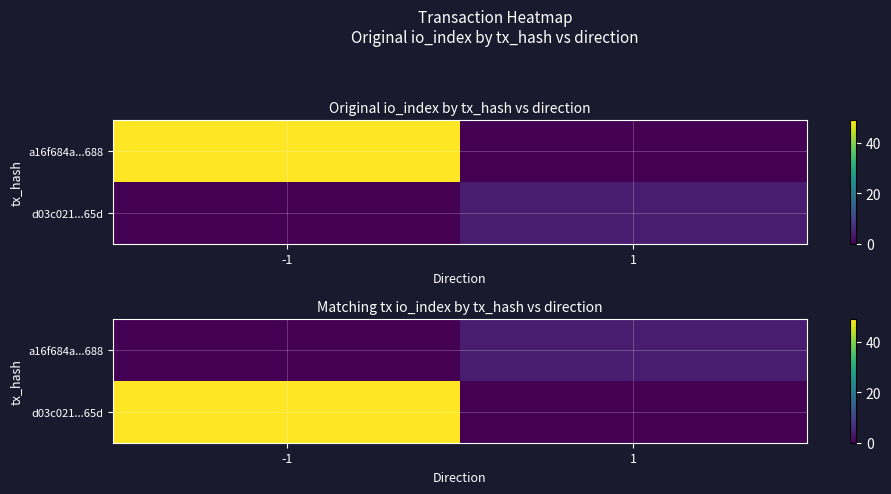

What is the sum of the d03c021...65d values at -1 and 1?

49